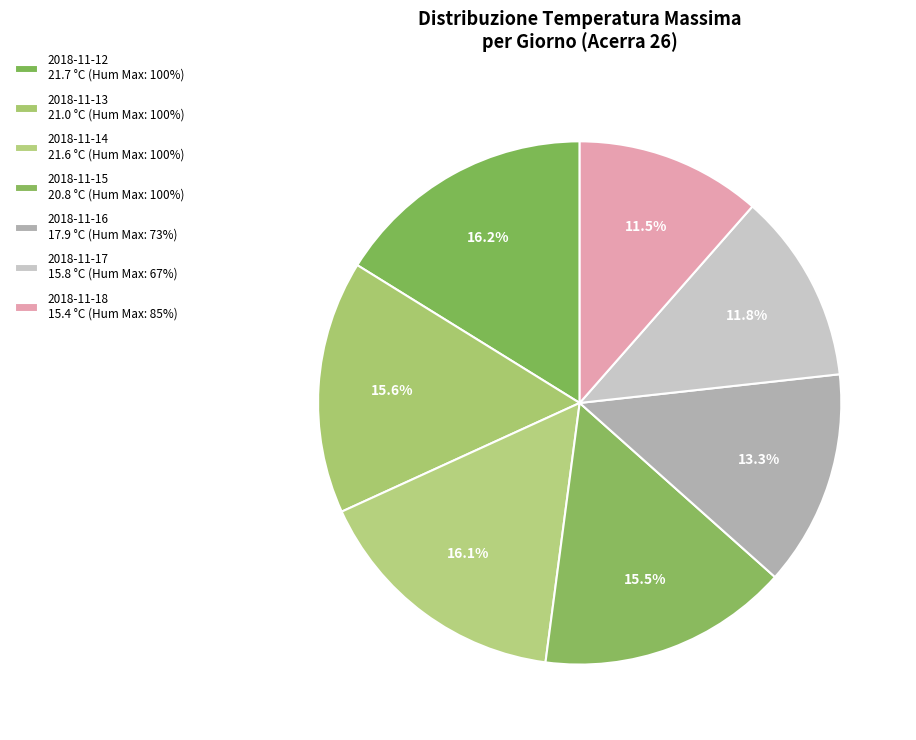

How much of the chart is everything except 2018-11-13?

84.4%